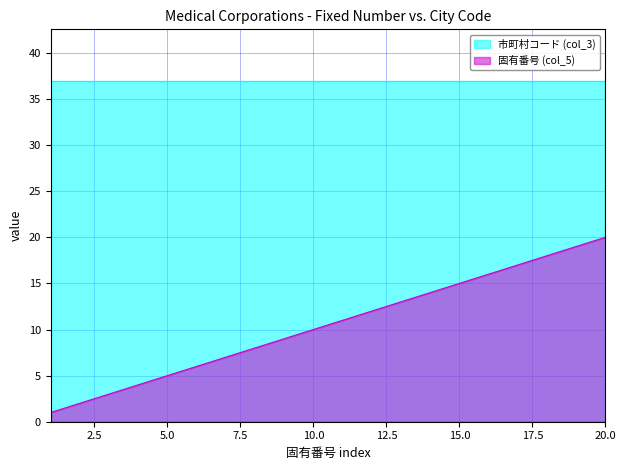

What is the smallest value displayed?

1